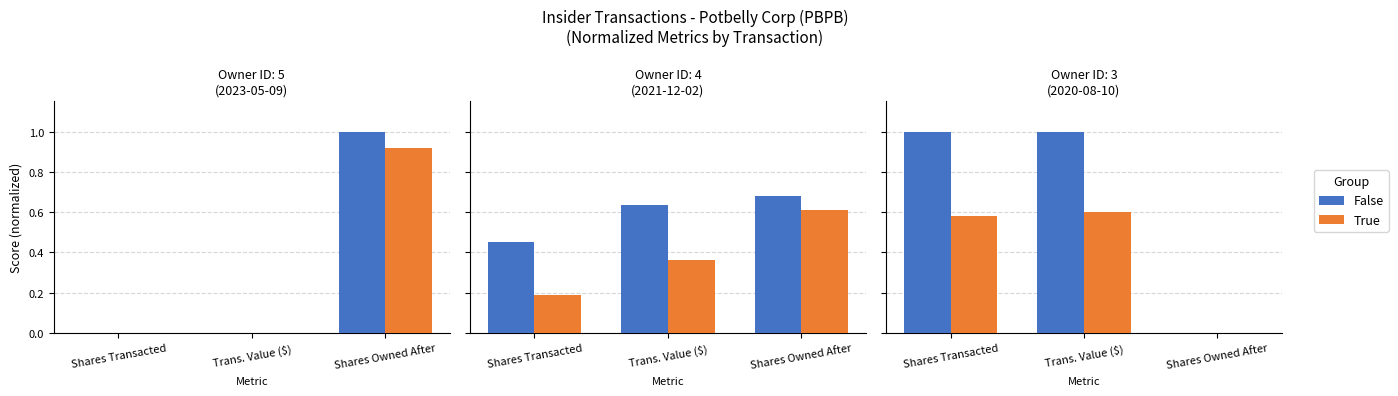

What is the sum of the False values at Trans. Value ($) and Shares Owned After?

1.0